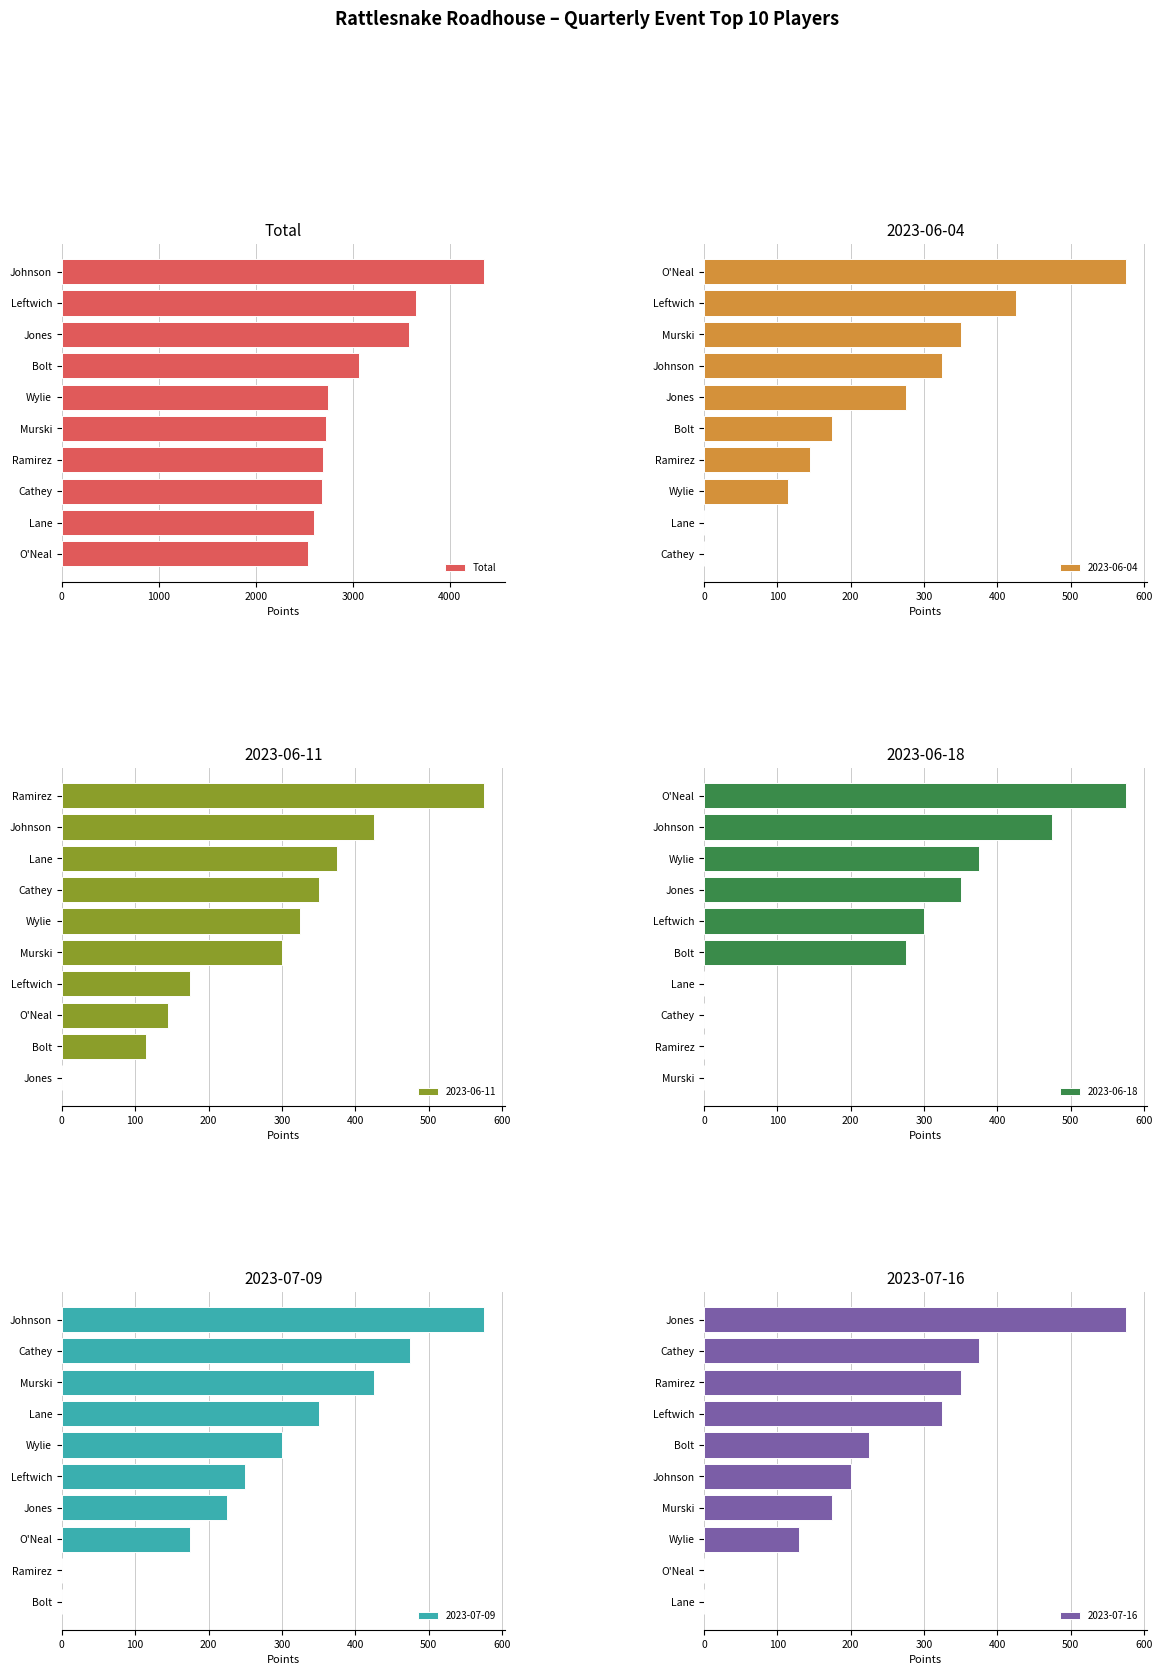

What is the sum of all Total values?

30640